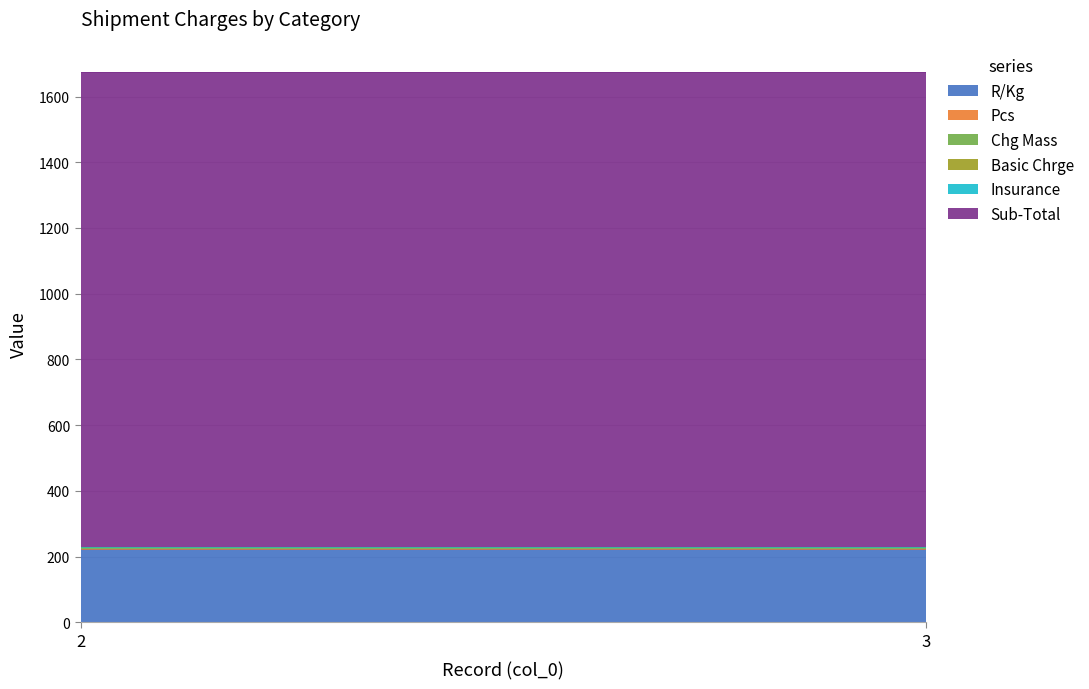

Reading right to left, transcribe all the data shown in this chart.

R/Kg: 3=222.3	2=222.3
Pcs: 3=1.0	2=1.0
Chg Mass: 3=6.5	2=6.5
Basic Chrge: 3=0.0	2=0.0
Insurance: 3=0.0	2=0.0
Sub-Total: 3=1445.0	2=1445.0